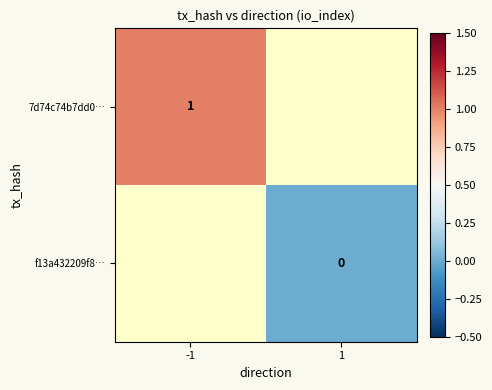

Rank the series by their average value, from highest to lowest.

7d74c74b7dd0…, f13a432209f8…